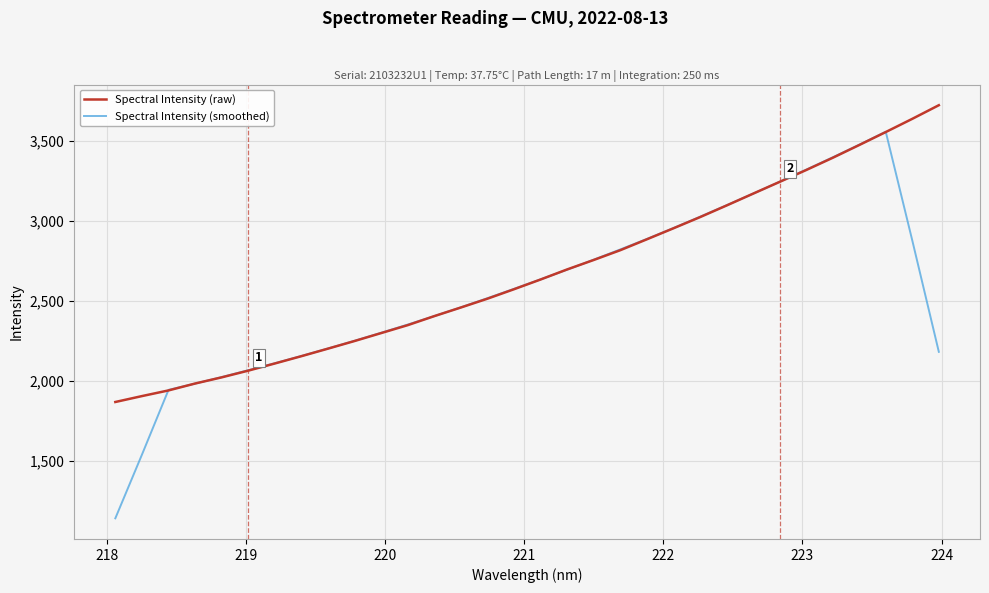

List the series in order of their peak value, highest first.

Spectral Intensity (raw), Spectral Intensity (smoothed)